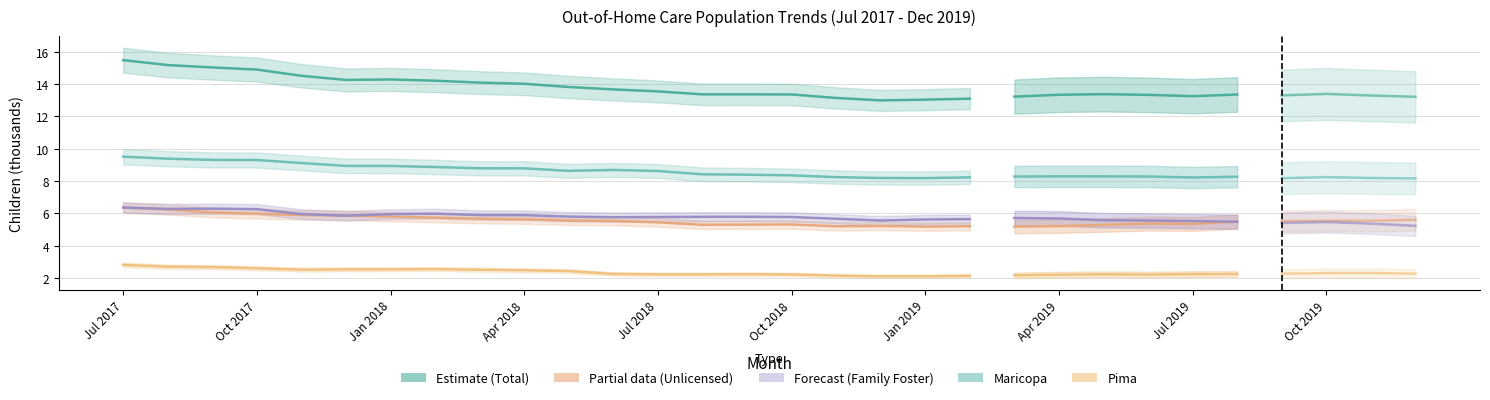

How many lines are shown in the chart?

5